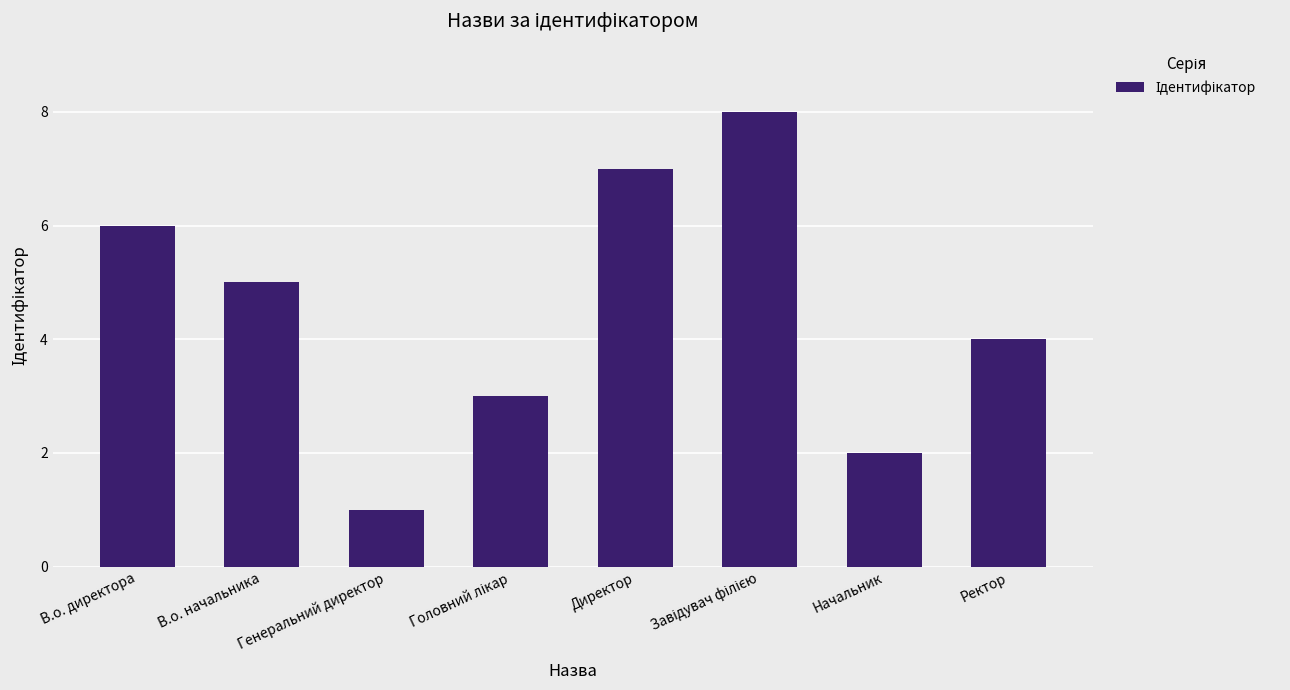

How many bars are there in total?

8